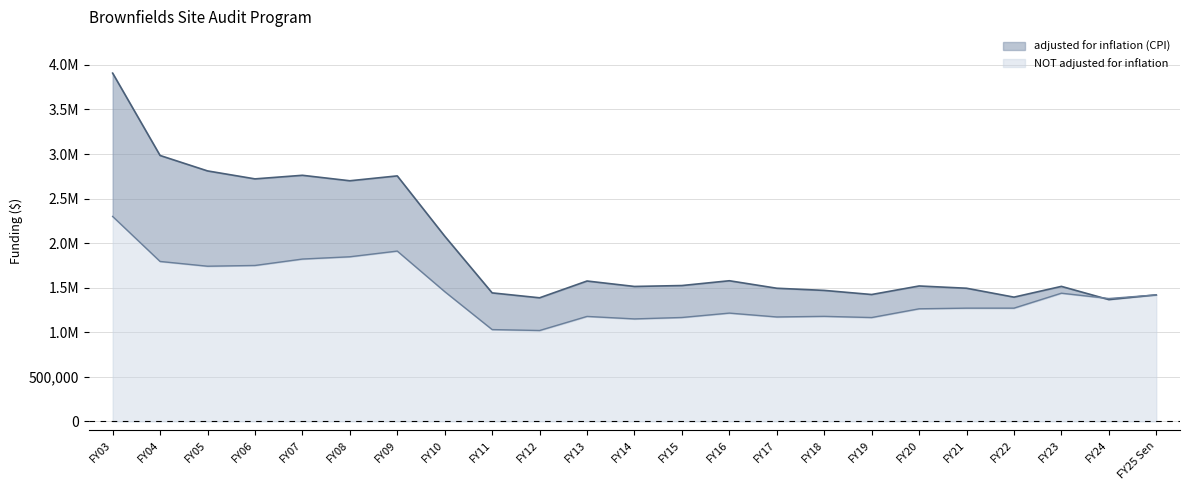

What position from the right is FY15?

11